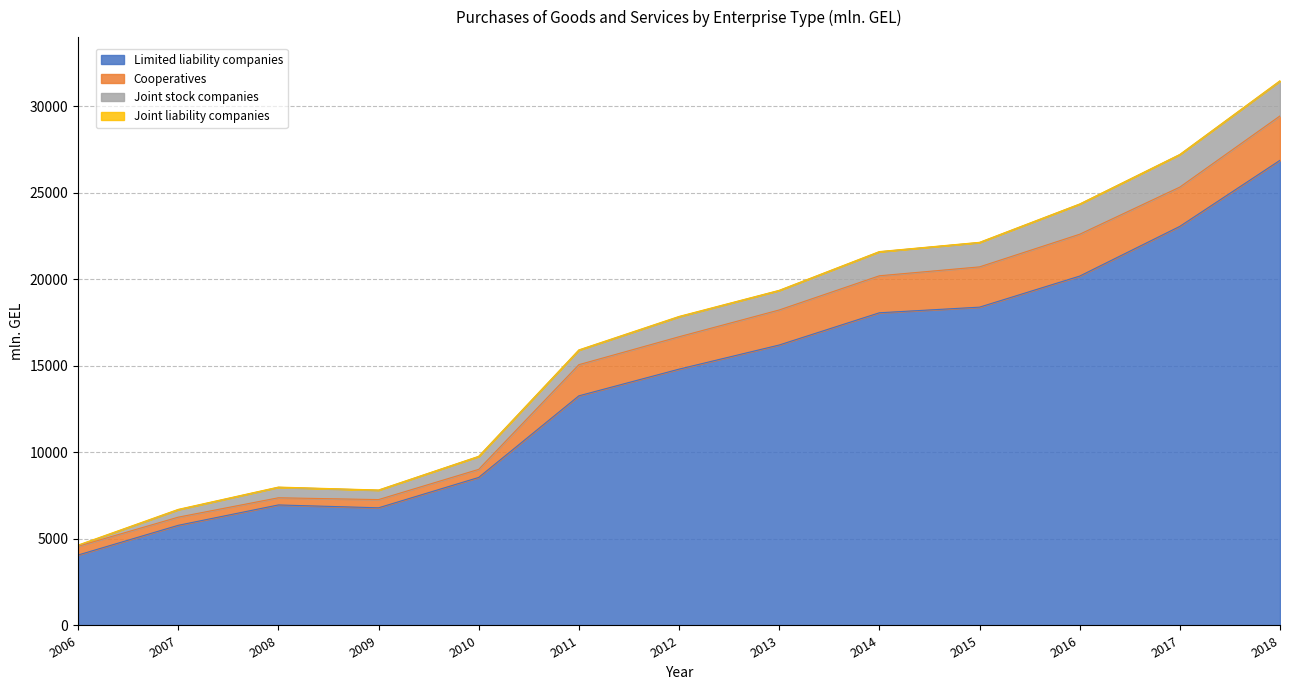

Which category has the highest value in the Limited liability companies series?

2018